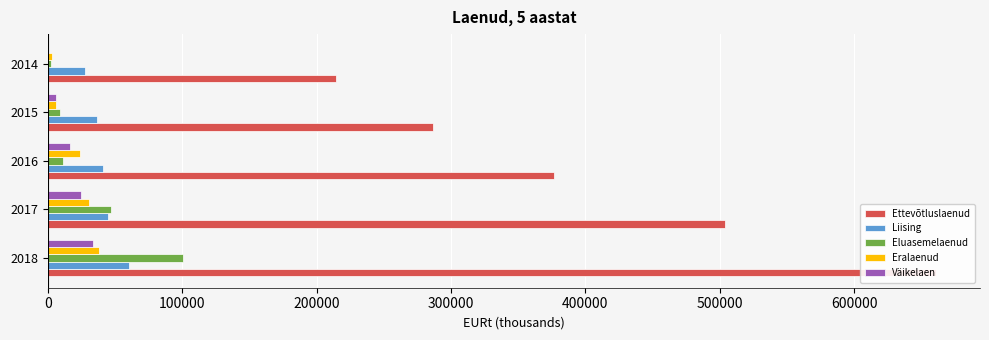

What are all the series names shown in the legend?

Ettevõtluslaenud, Liising, Eluasemelaenud, Eralaenud, Väikelaen